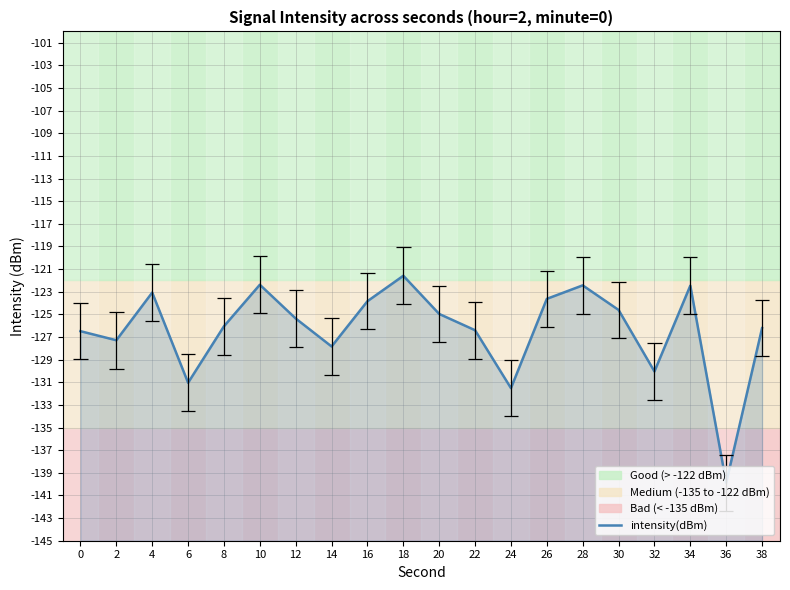

What is the change in value from 26 to 28?

+1.2